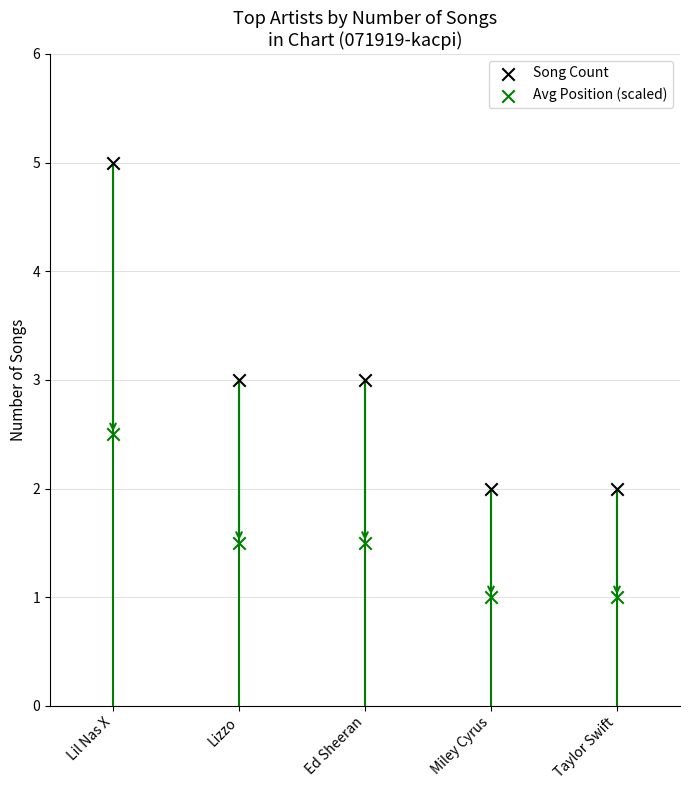

Which series contains the lowest Y value?

Avg Position (scaled)